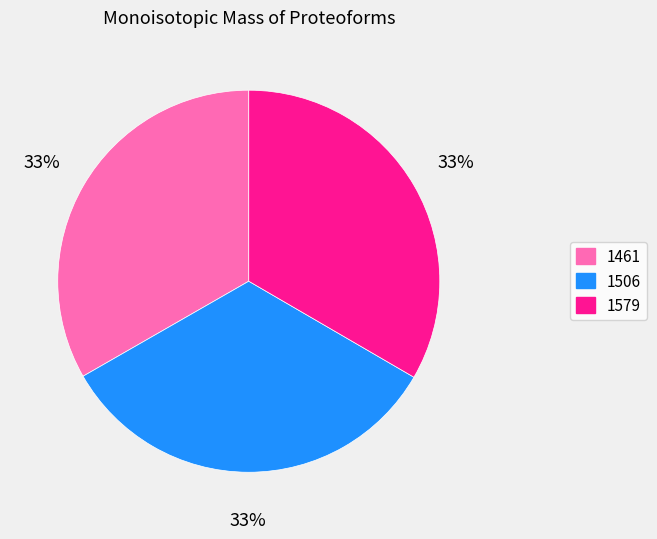

How many slices are in this pie chart?

3